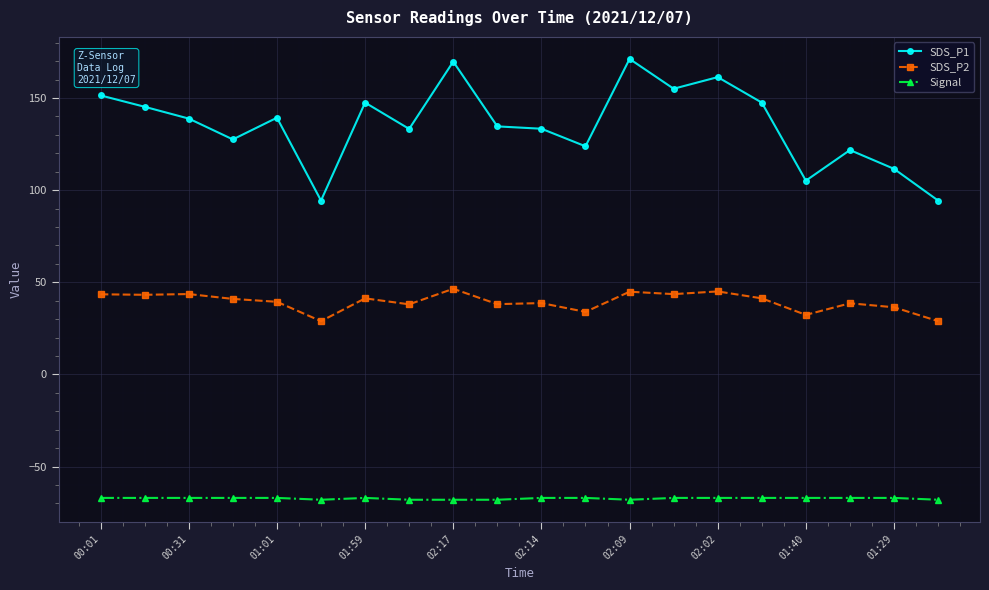

What is the value of the SDS_P2 point at the 17th from the left?

32.3